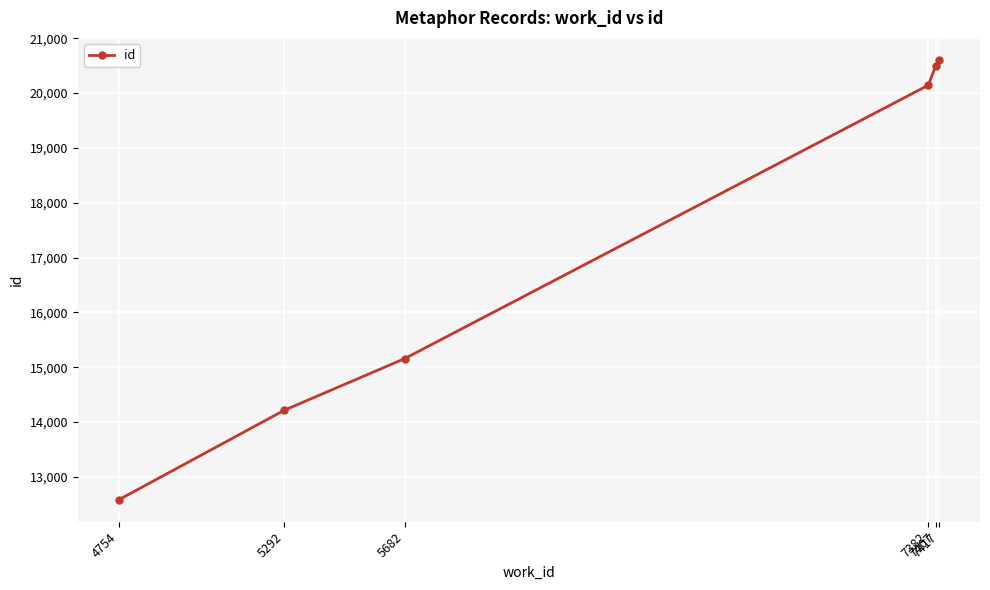

What is the ratio of the value at 4754 to the value at 7417?

0.6